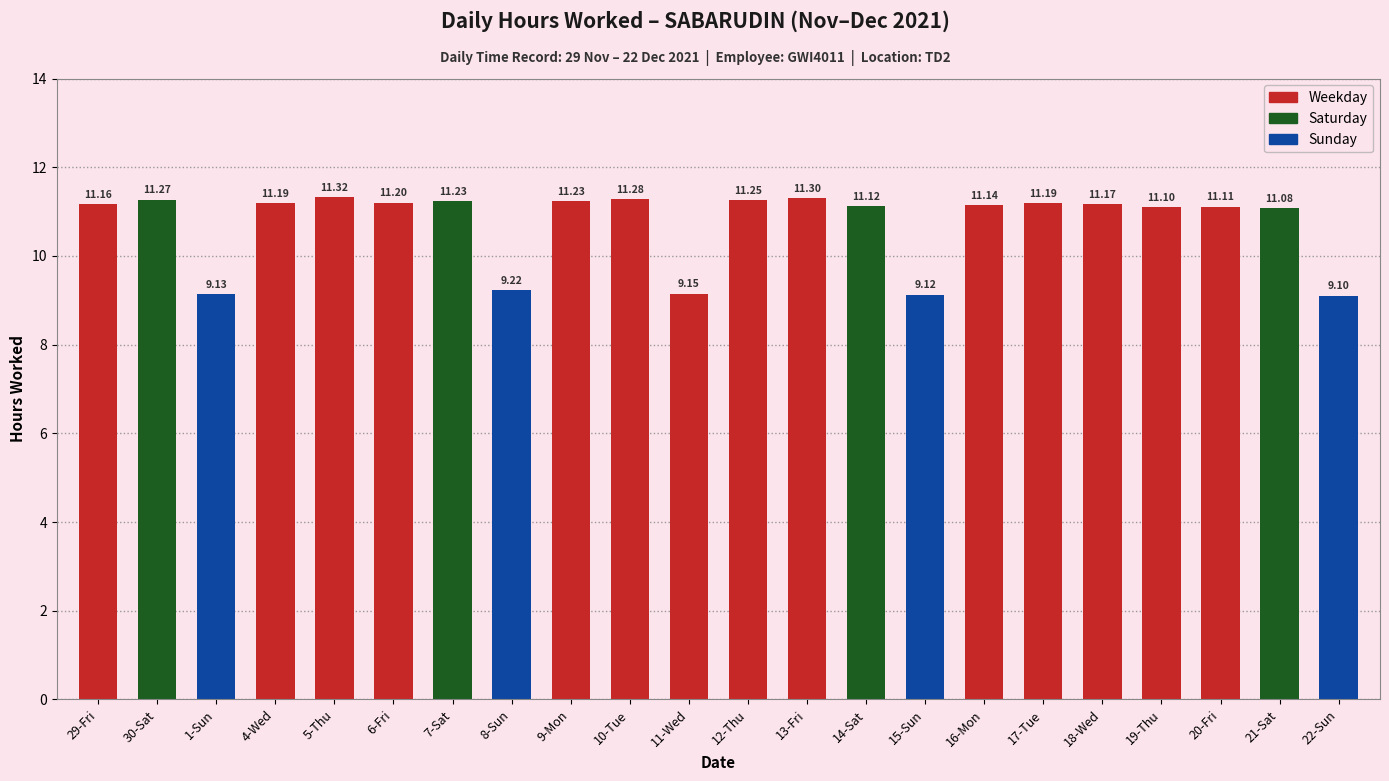

What is the change in value from 16-Mon to 22-Sun?

-2.0